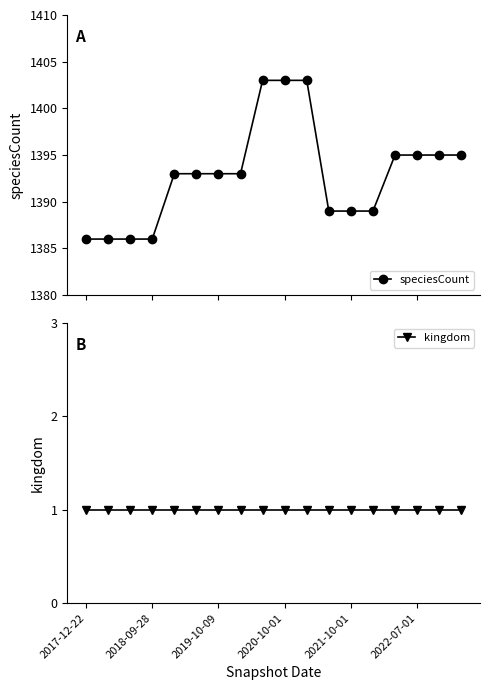

What is the spread (max minus min) of values at 16?

1394